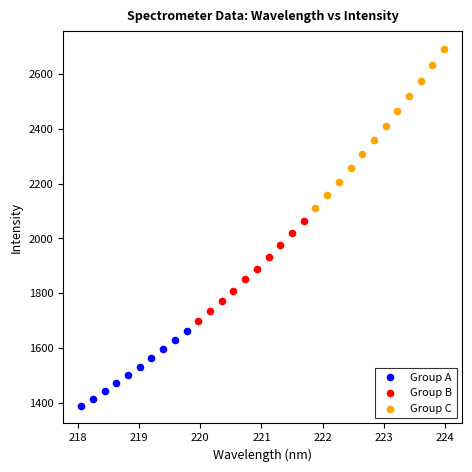

Which series has the largest Y range (max minus min)?

Group C